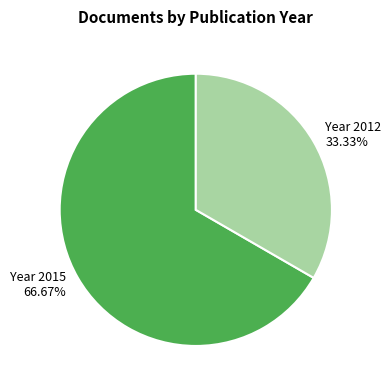

How many segments does this pie chart have?

2